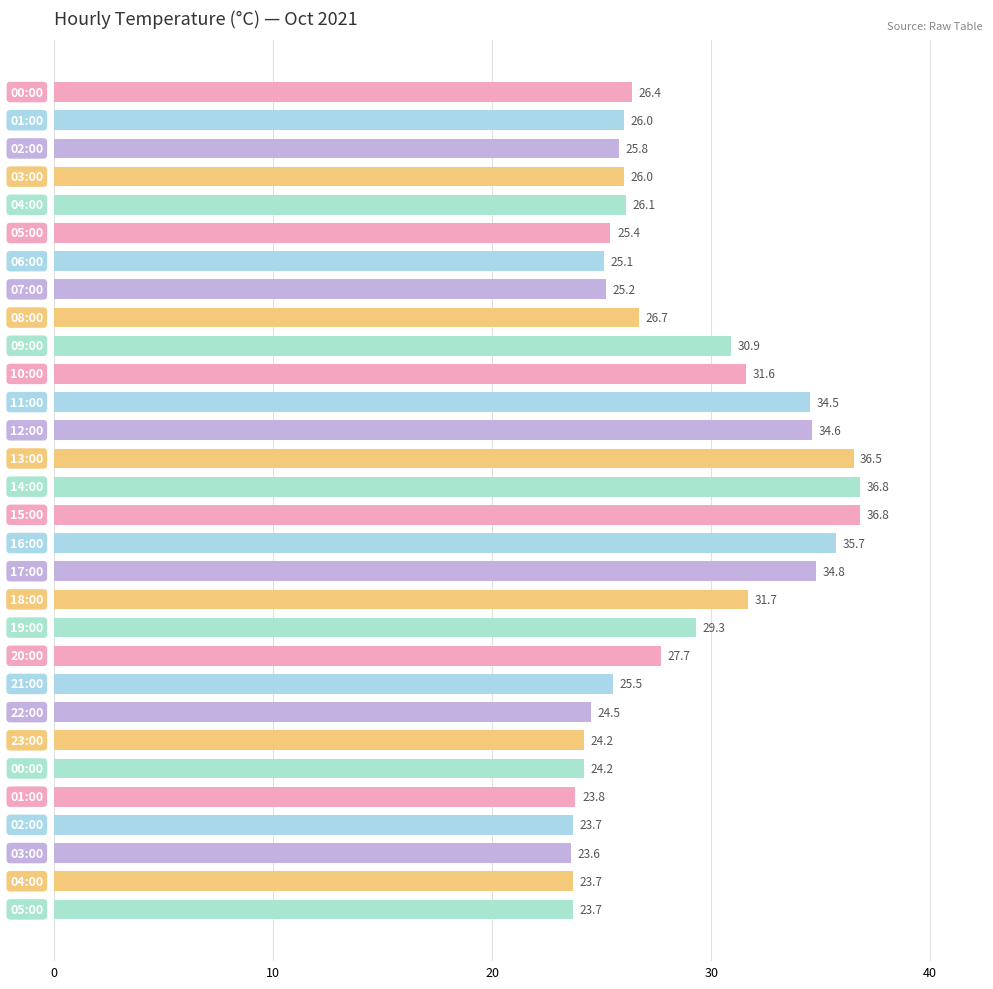

What is the maximum value shown in the chart?

36.8